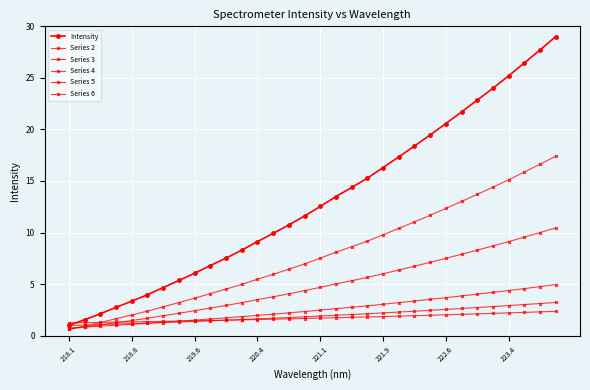

Reading right to left, what are all the values shown in this chart?

Intensity: 29.0	27.7	26.4	25.2	24.0	22.8	21.7	20.6	19.5	18.4	17.3	16.3	15.3	14.4	13.5	12.5	11.6	10.7	9.9	9.1	8.3	7.5	6.8	6.1	5.4	4.7	4.0	3.3	2.7	2.1	1.5	1.0
Series 2: 17.4	16.6	15.9	15.1	14.4	13.7	13.0	12.3	11.7	11.0	10.4	9.8	9.2	8.6	8.1	7.5	7.0	6.4	6.0	5.5	5.0	4.5	4.1	3.6	3.2	2.8	2.4	2.0	1.6	1.3	0.9	0.6
Series 3: 10.4	10.0	9.6	9.1	8.7	8.3	7.9	7.5	7.1	6.7	6.4	6.0	5.6	5.3	5.0	4.7	4.4	4.1	3.8	3.5	3.2	2.9	2.7	2.4	2.2	1.9	1.7	1.5	1.3	1.0	0.8	0.6
Series 4: 4.9	4.8	4.6	4.4	4.2	4.0	3.9	3.7	3.5	3.4	3.2	3.0	2.9	2.8	2.6	2.5	2.3	2.2	2.1	2.0	1.8	1.7	1.6	1.5	1.4	1.3	1.2	1.1	1.0	0.9	0.8	0.8
Series 5: 3.2	3.1	3.0	2.9	2.8	2.7	2.6	2.5	2.5	2.4	2.3	2.2	2.1	2.0	2.0	1.9	1.8	1.8	1.7	1.6	1.6	1.5	1.4	1.4	1.3	1.3	1.2	1.2	1.1	1.1	1.0	1.0
Series 6: 2.4	2.3	2.3	2.2	2.2	2.1	2.1	2.0	2.0	1.9	1.9	1.9	1.8	1.8	1.7	1.7	1.7	1.6	1.6	1.6	1.5	1.5	1.5	1.4	1.4	1.4	1.4	1.3	1.3	1.3	1.3	1.2